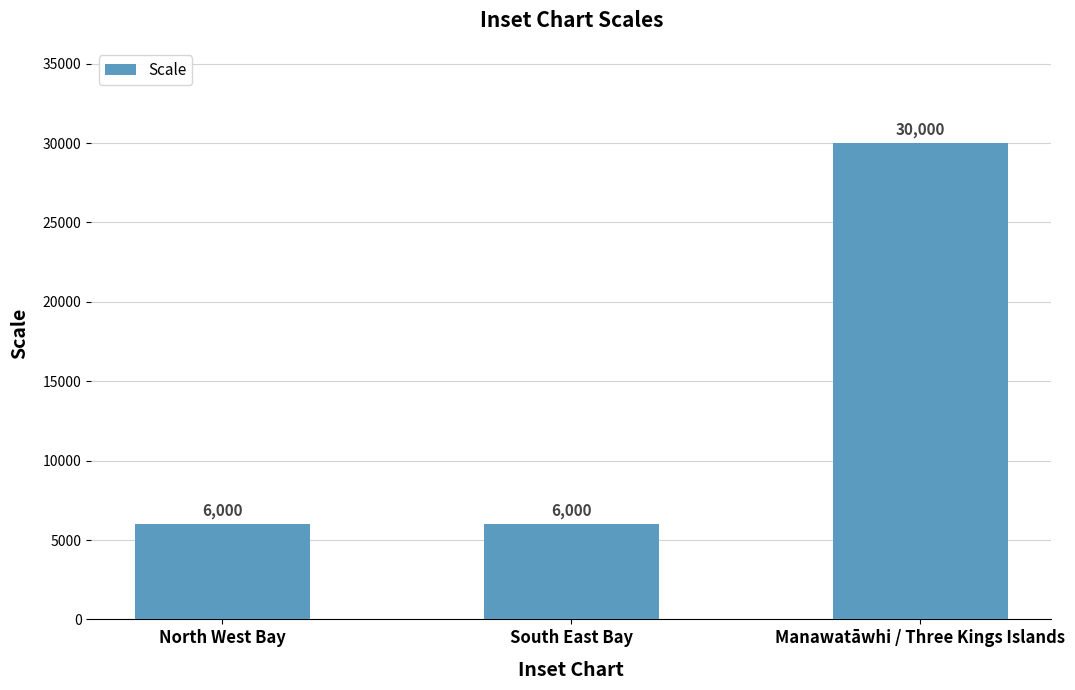

Reading left to right, what are all the values shown in this chart?

North West Bay=6000	South East Bay=6000	Manawatāwhi / Three Kings Islands=30000